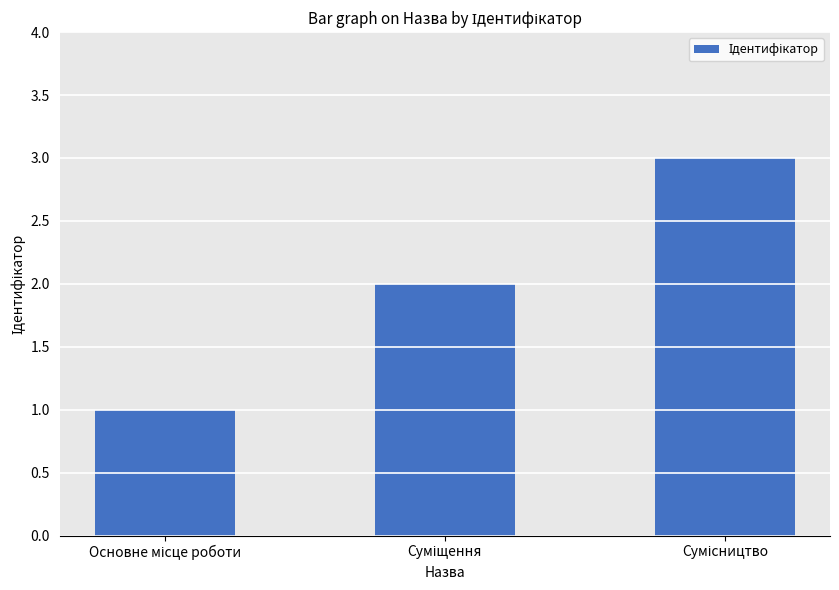

Reading right to left, transcribe all the data shown in this chart.

3	2	1